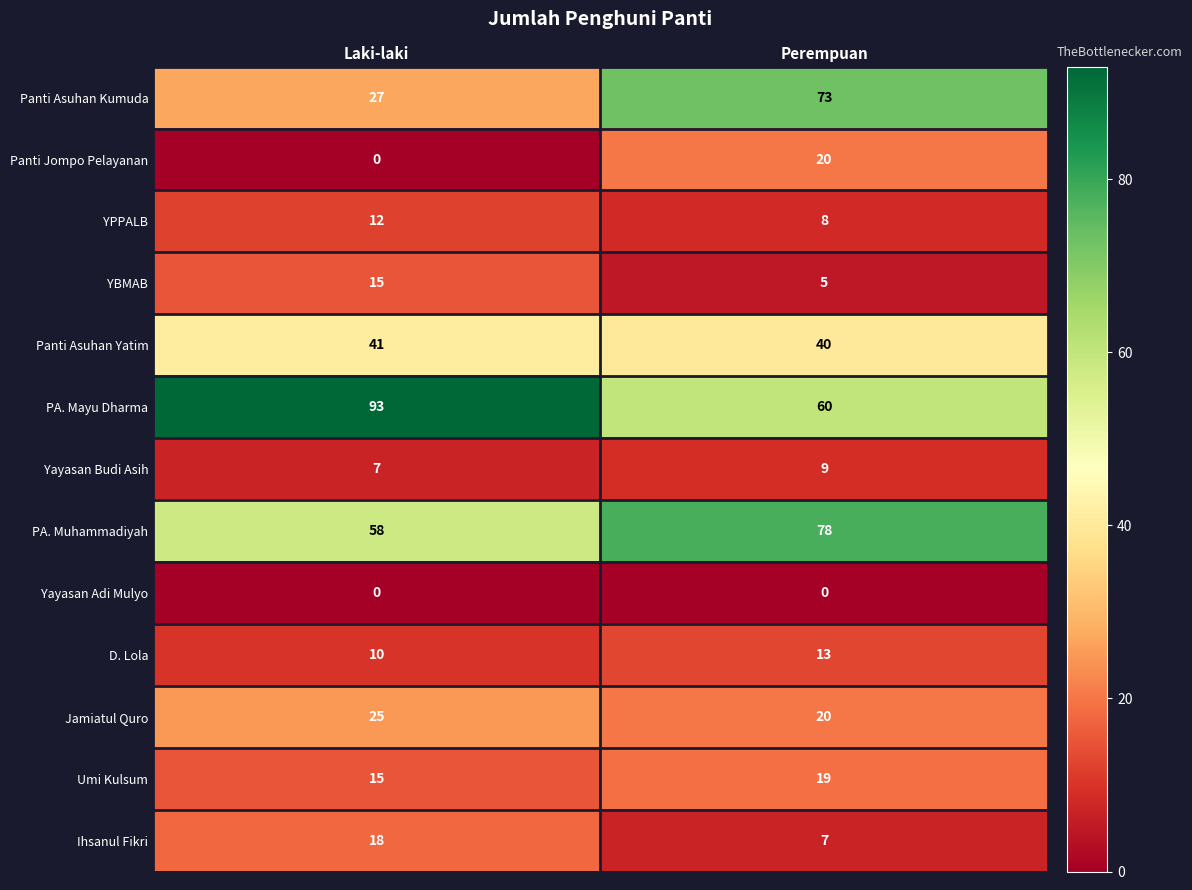

Rank the categories by Panti Asuhan Kumuda value from highest to lowest.

Perempuan, Laki-laki